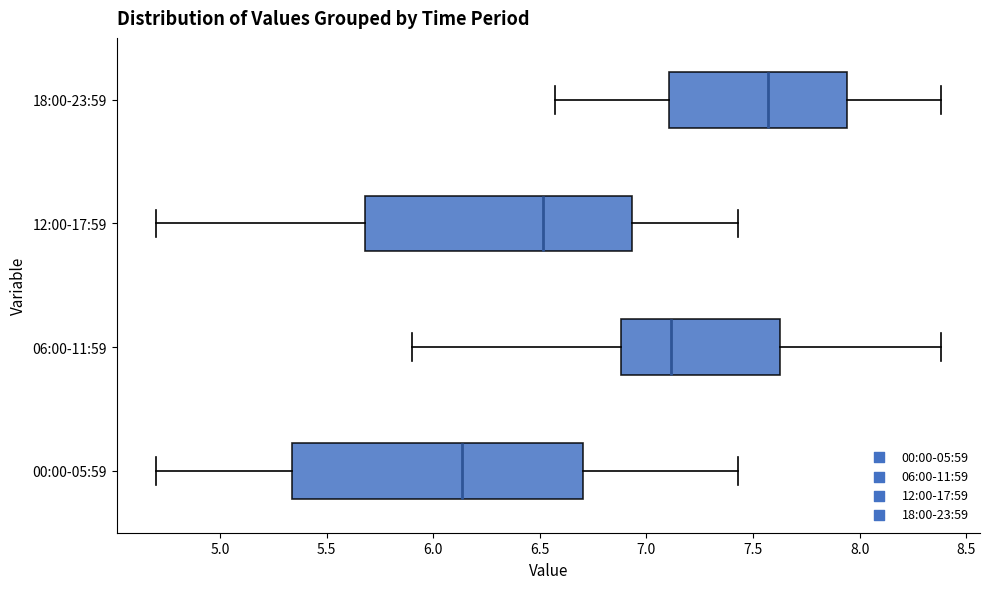

Which box has the furthest to the right median line?

18:00-23:59